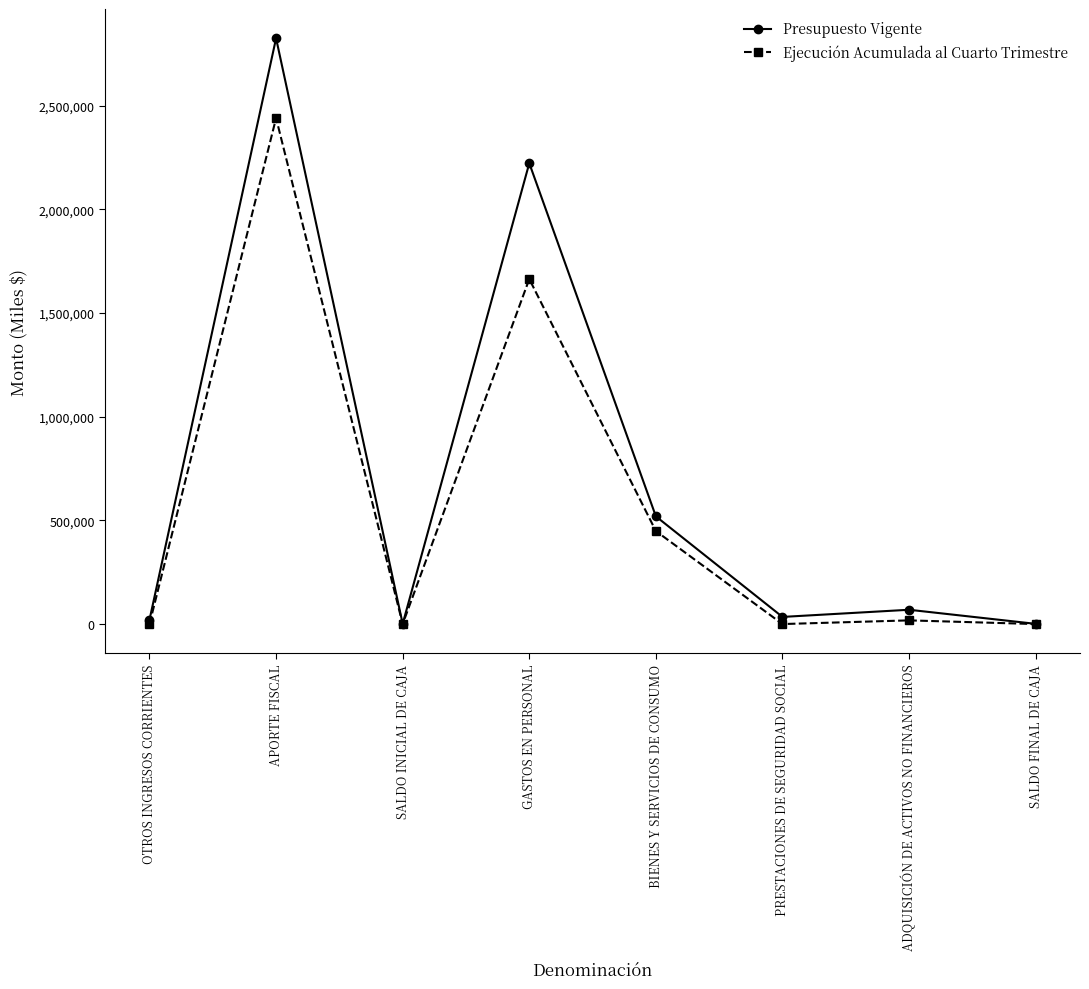

Between BIENES Y SERVICIOS DE CONSUMO and PRESTACIONES DE SEGURIDAD SOCIAL, which series saw the biggest shift?

Presupuesto Vigente